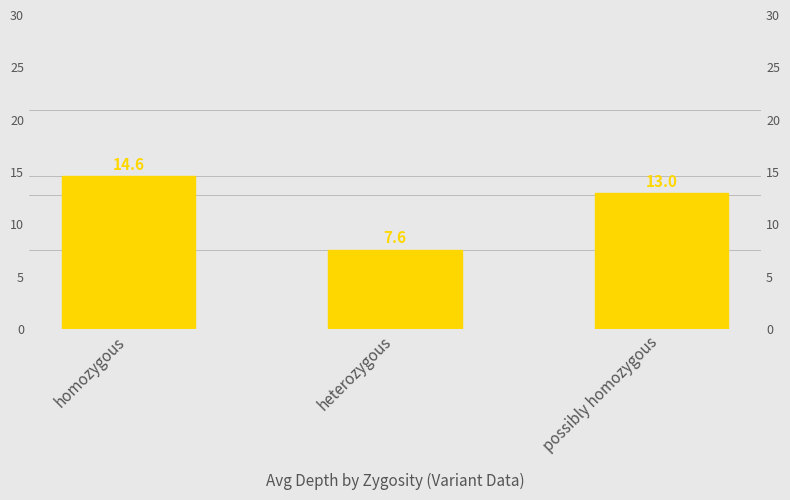

What is the greatest value displayed?

14.6